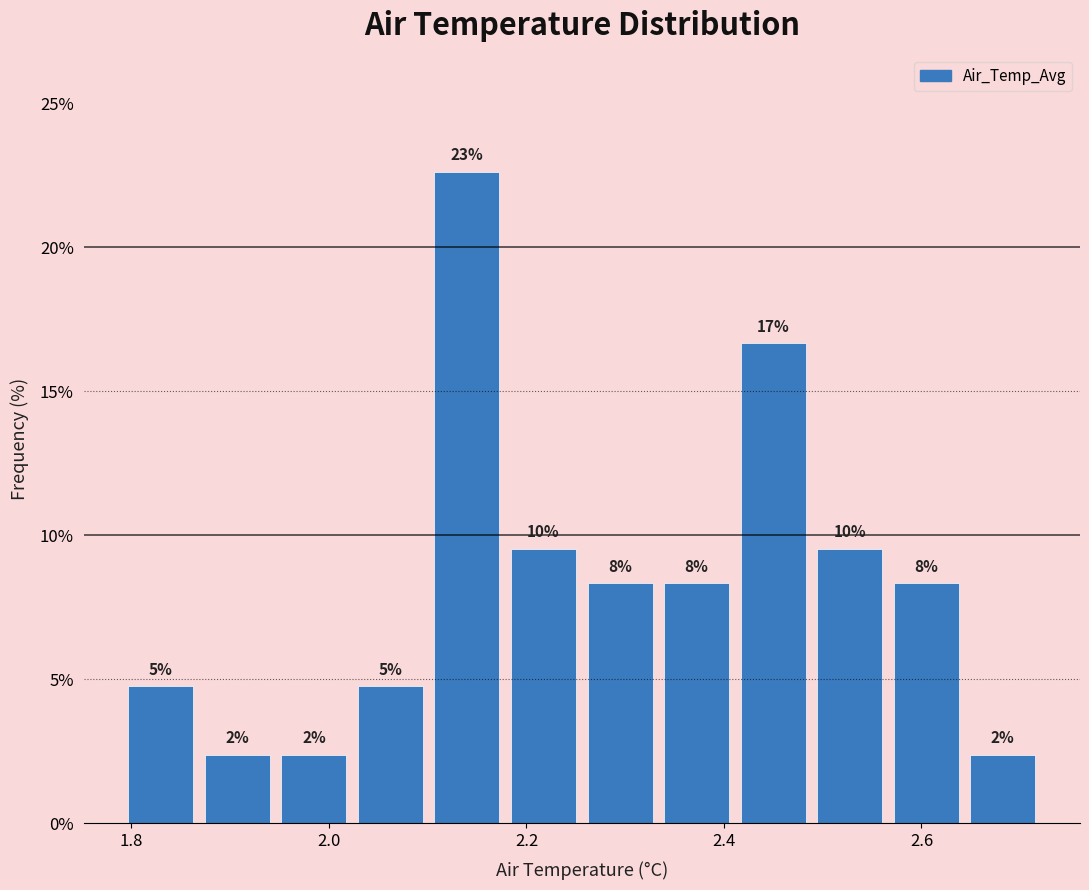

Read against the x-axis, roughly where is the centre of the tallest bar?

2.14